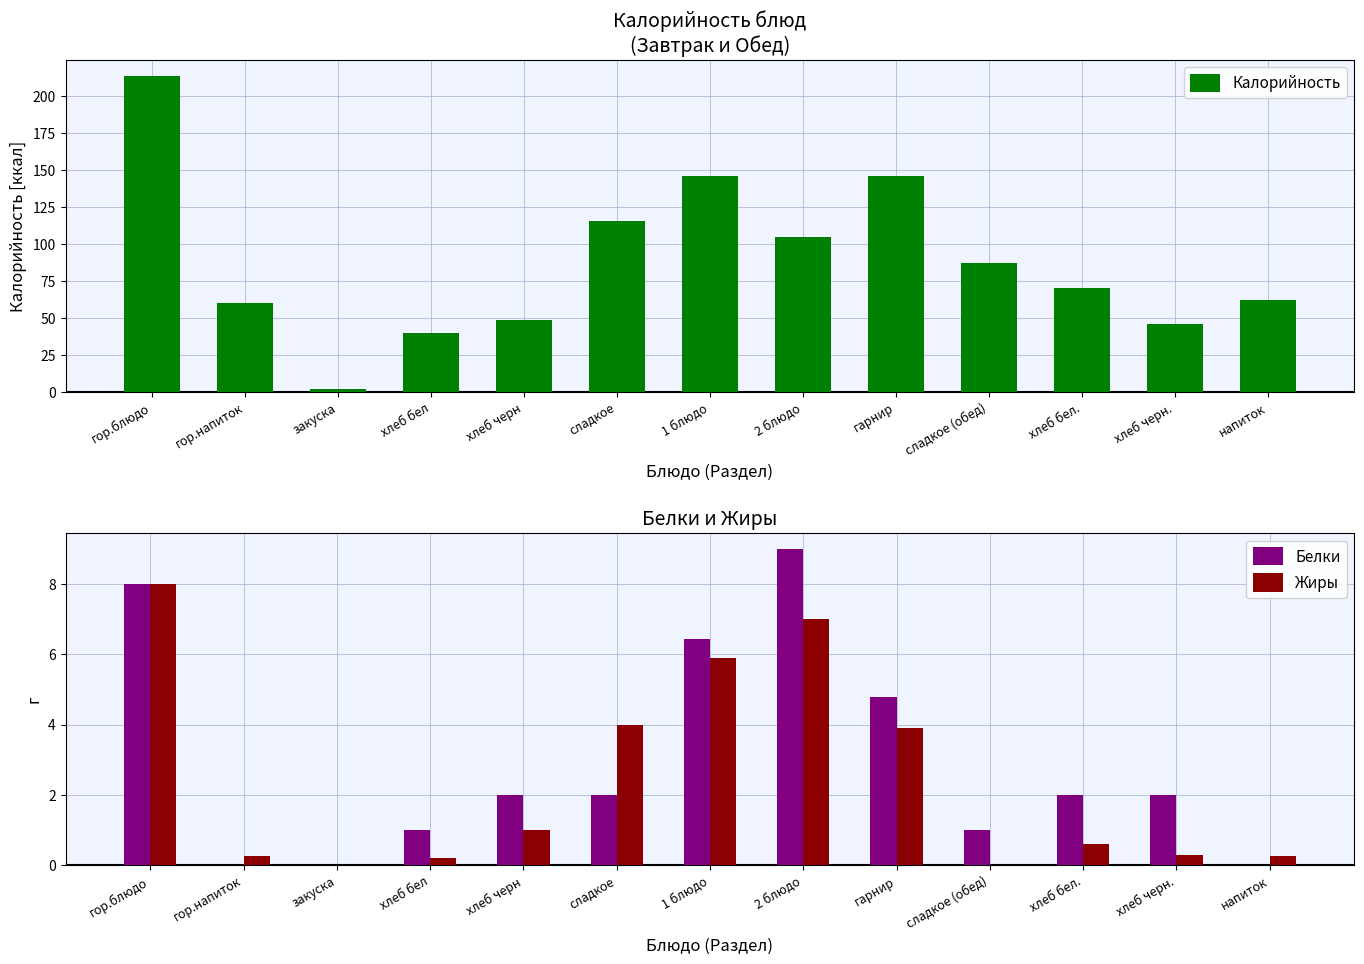

Read the Белки value at хлеб черн.

2.0